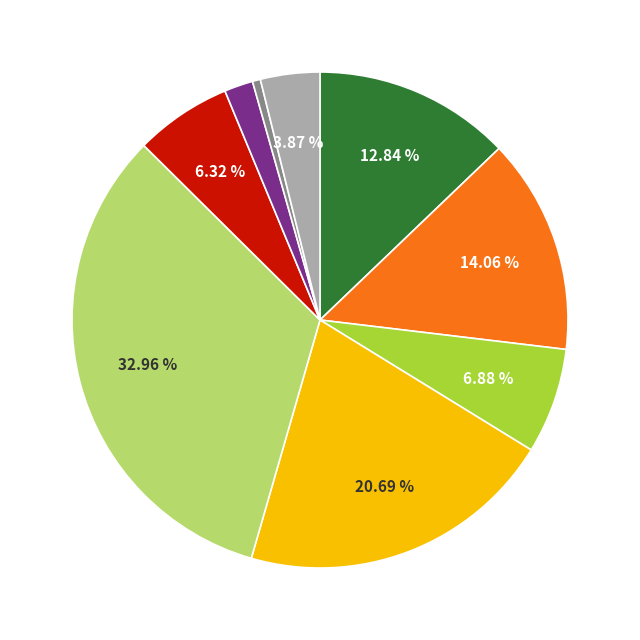

Is there any slice that represents more than half of the pie?

No